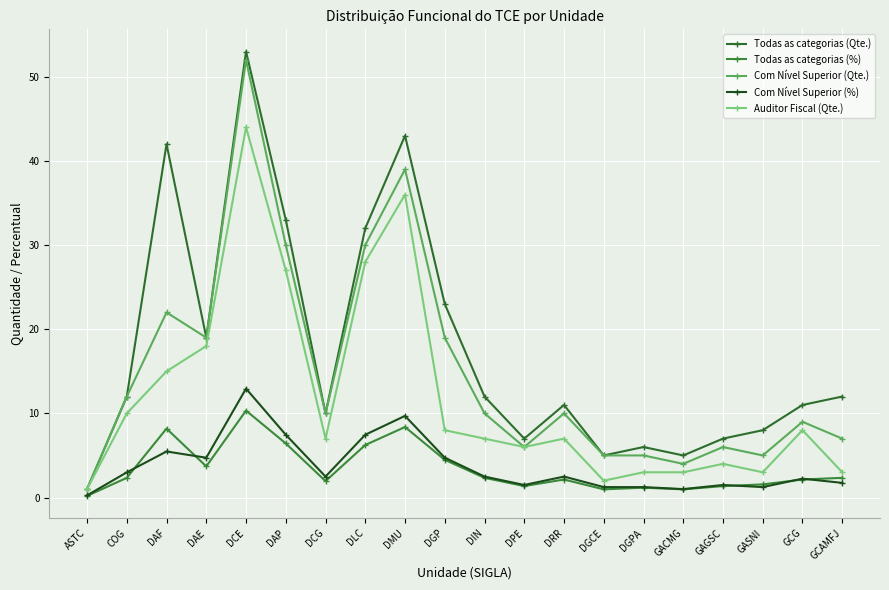

What is the total value across all series at DIN?

33.8